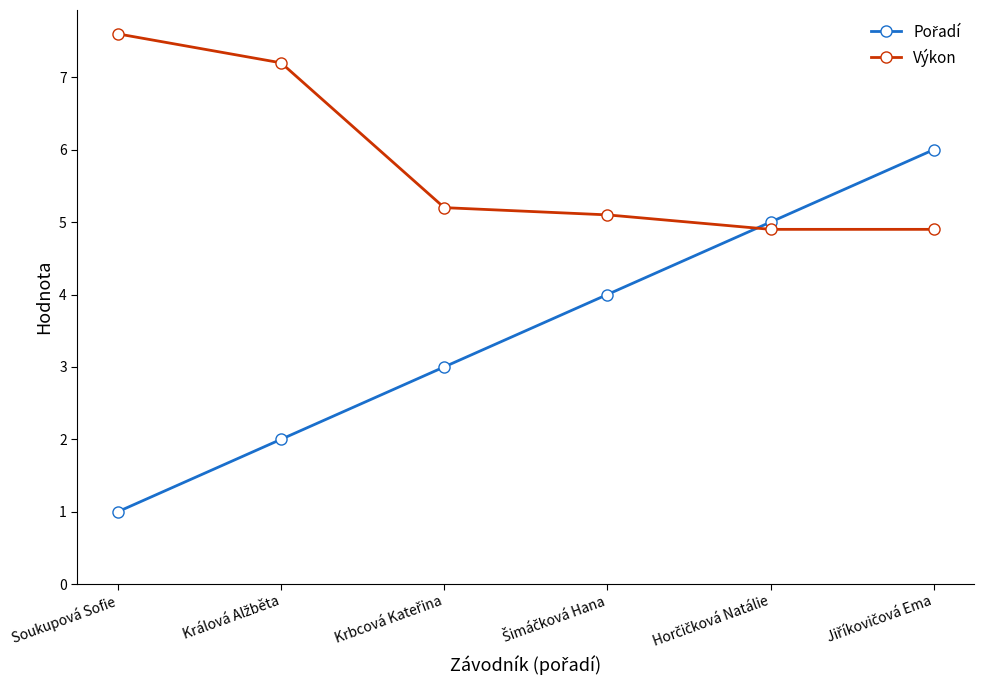

Which series has the largest total across all categories?

Výkon